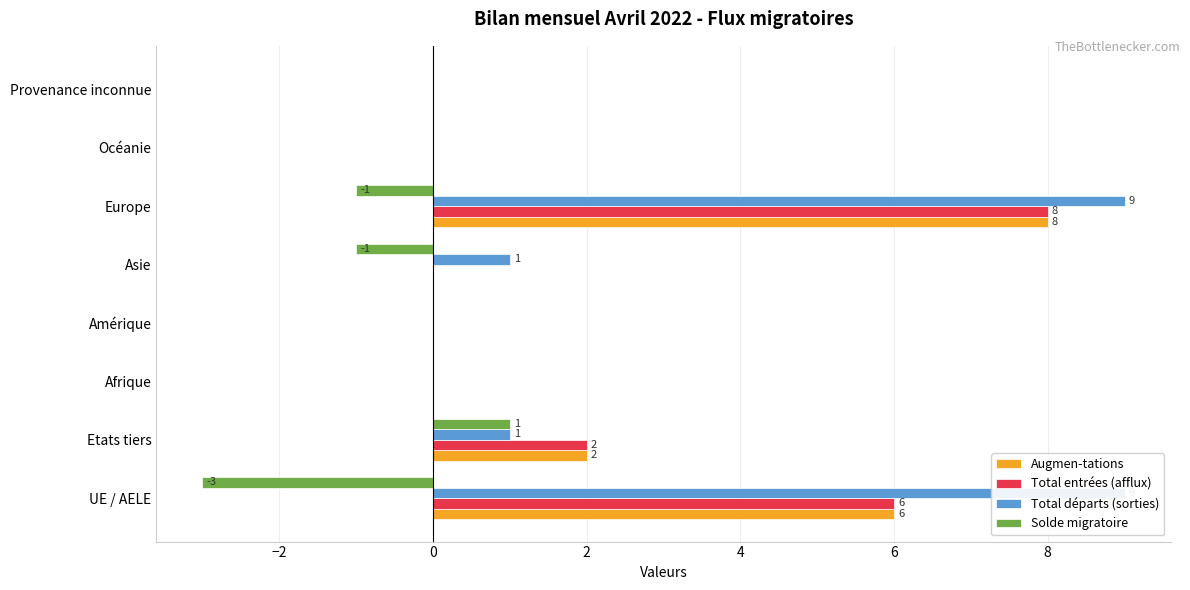

What are all the series names shown in the legend?

Augmen-tations, Total entrées (afflux), Total départs (sorties), Solde migratoire